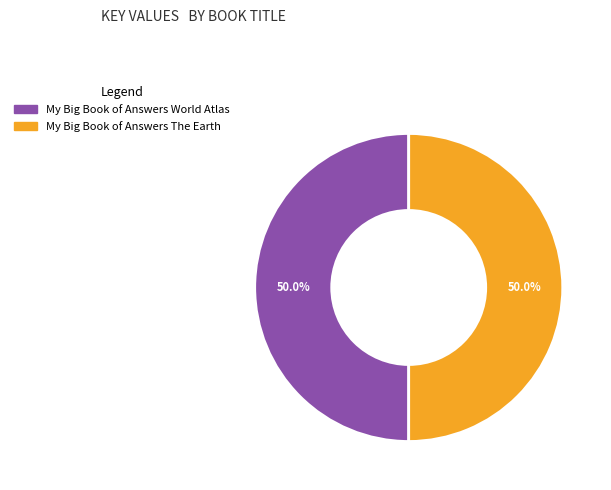

What is the ratio of the value at My Big Book of Answers World Atlas to the value at My Big Book of Answers The Earth?

1.0